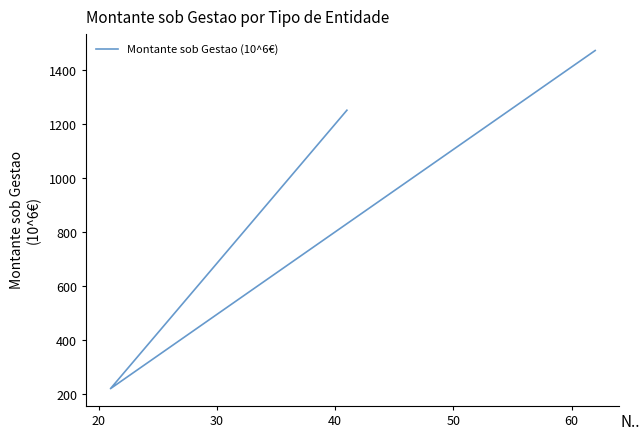

Which has a higher value, 30 or 20?

30